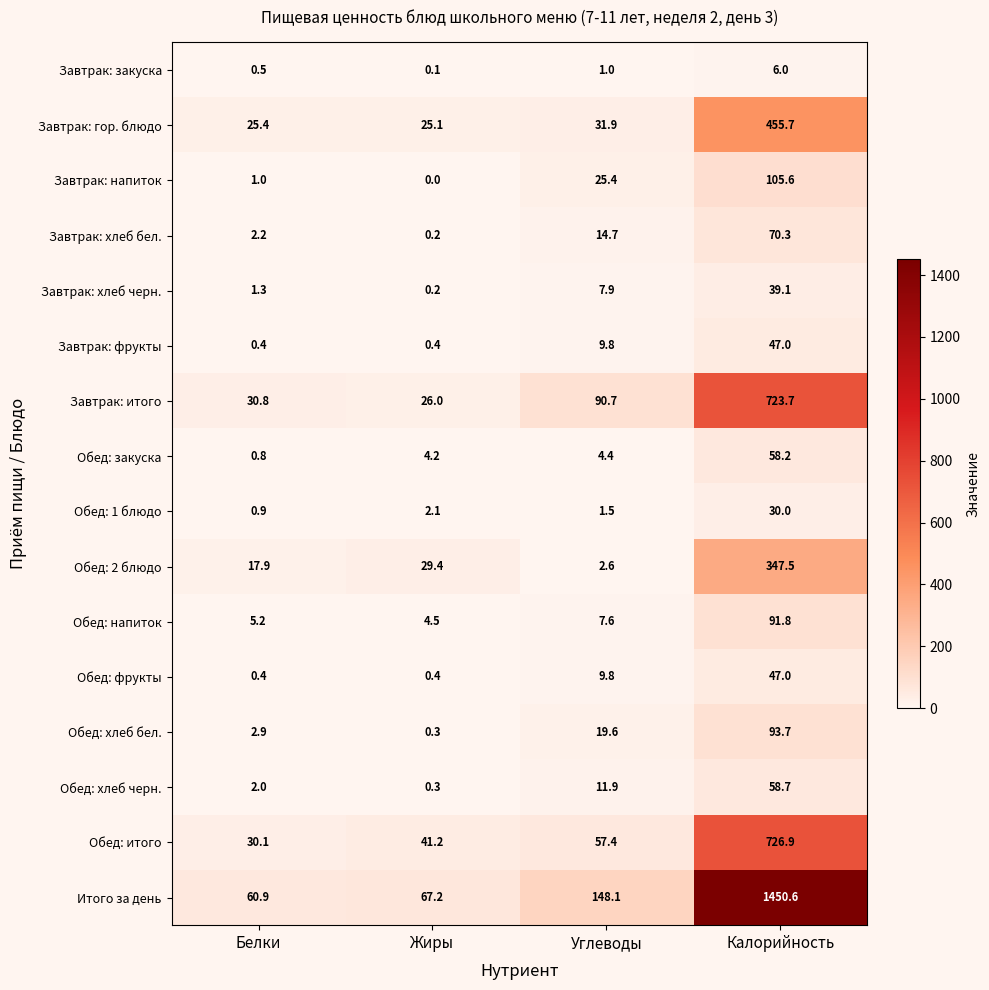

The value of Обед: фрукты at Углеводы is 9.8. True or false?

True